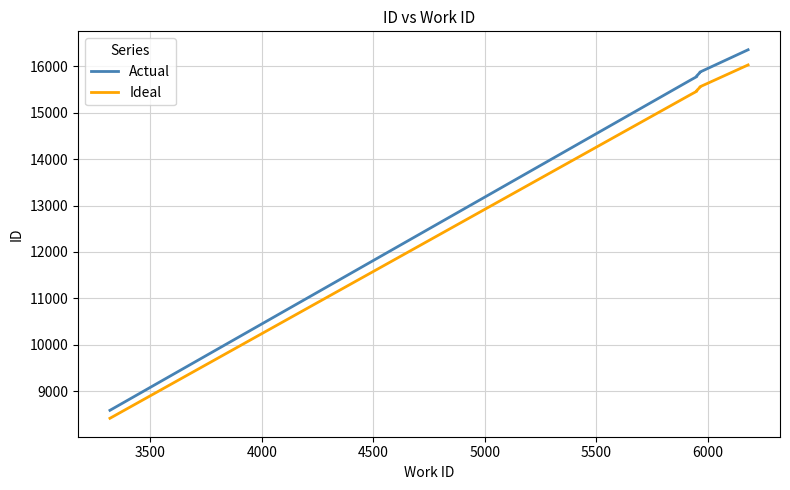

List the series in order of their peak value, highest first.

Actual, Ideal